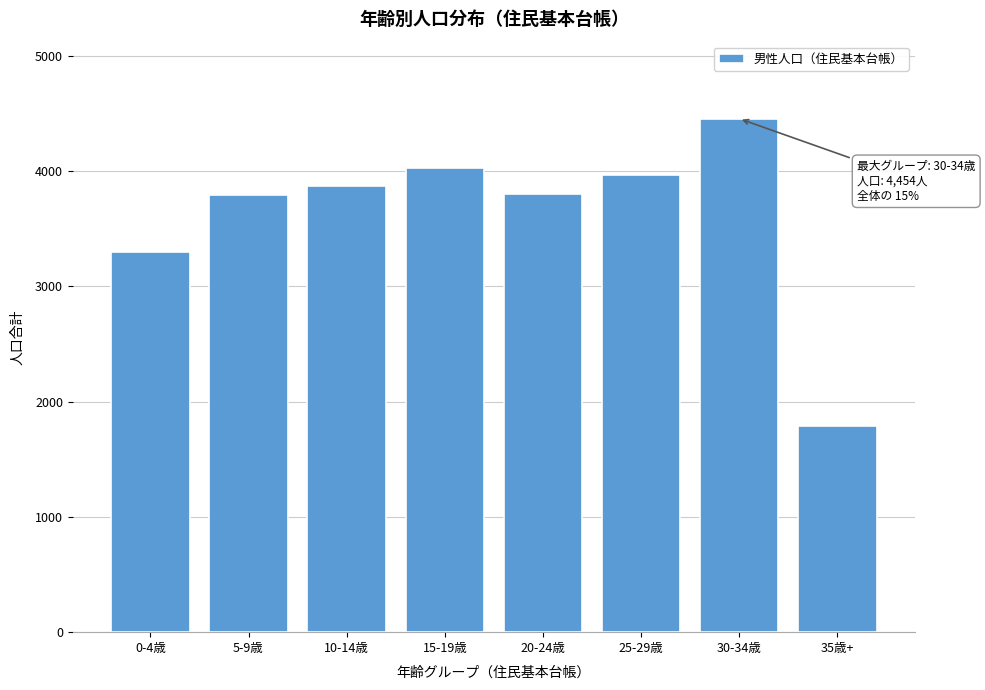

What is the label of the 3rd bar from the right?

25-29歳